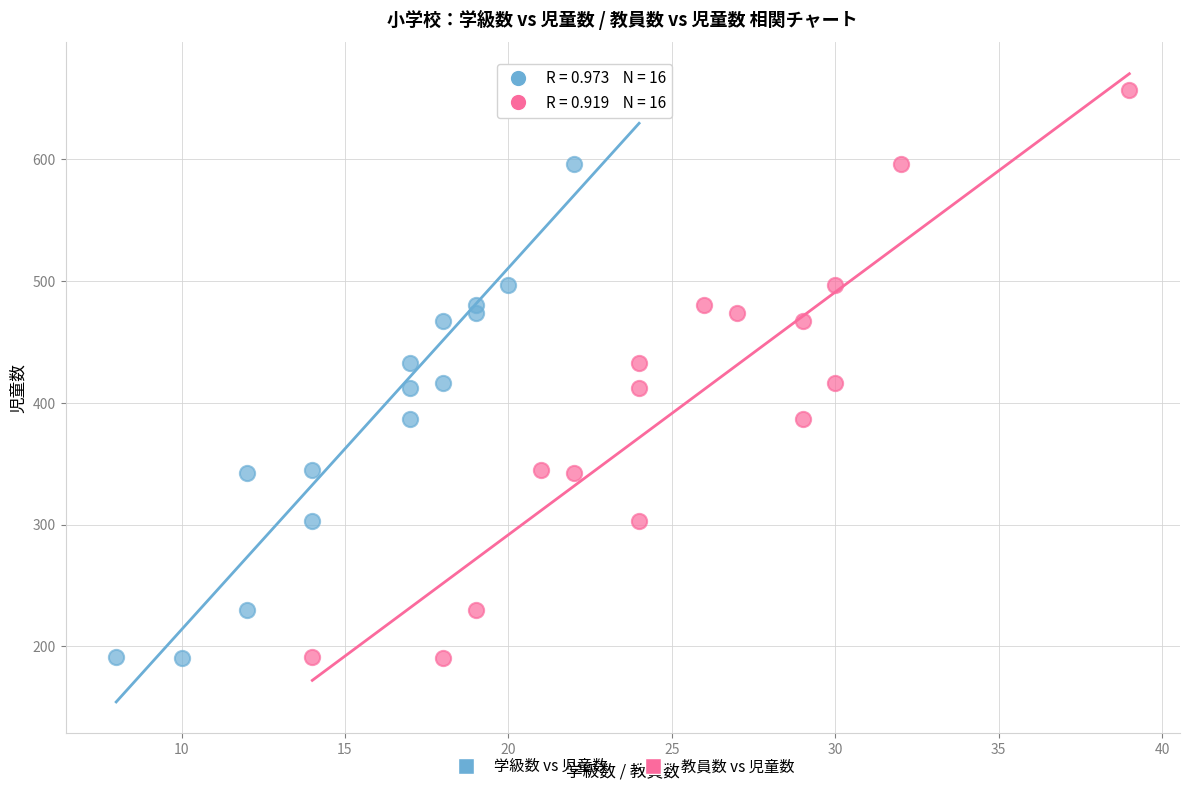

What are all the series names shown in the legend?

学級数 vs 児童数, 教員数 vs 児童数